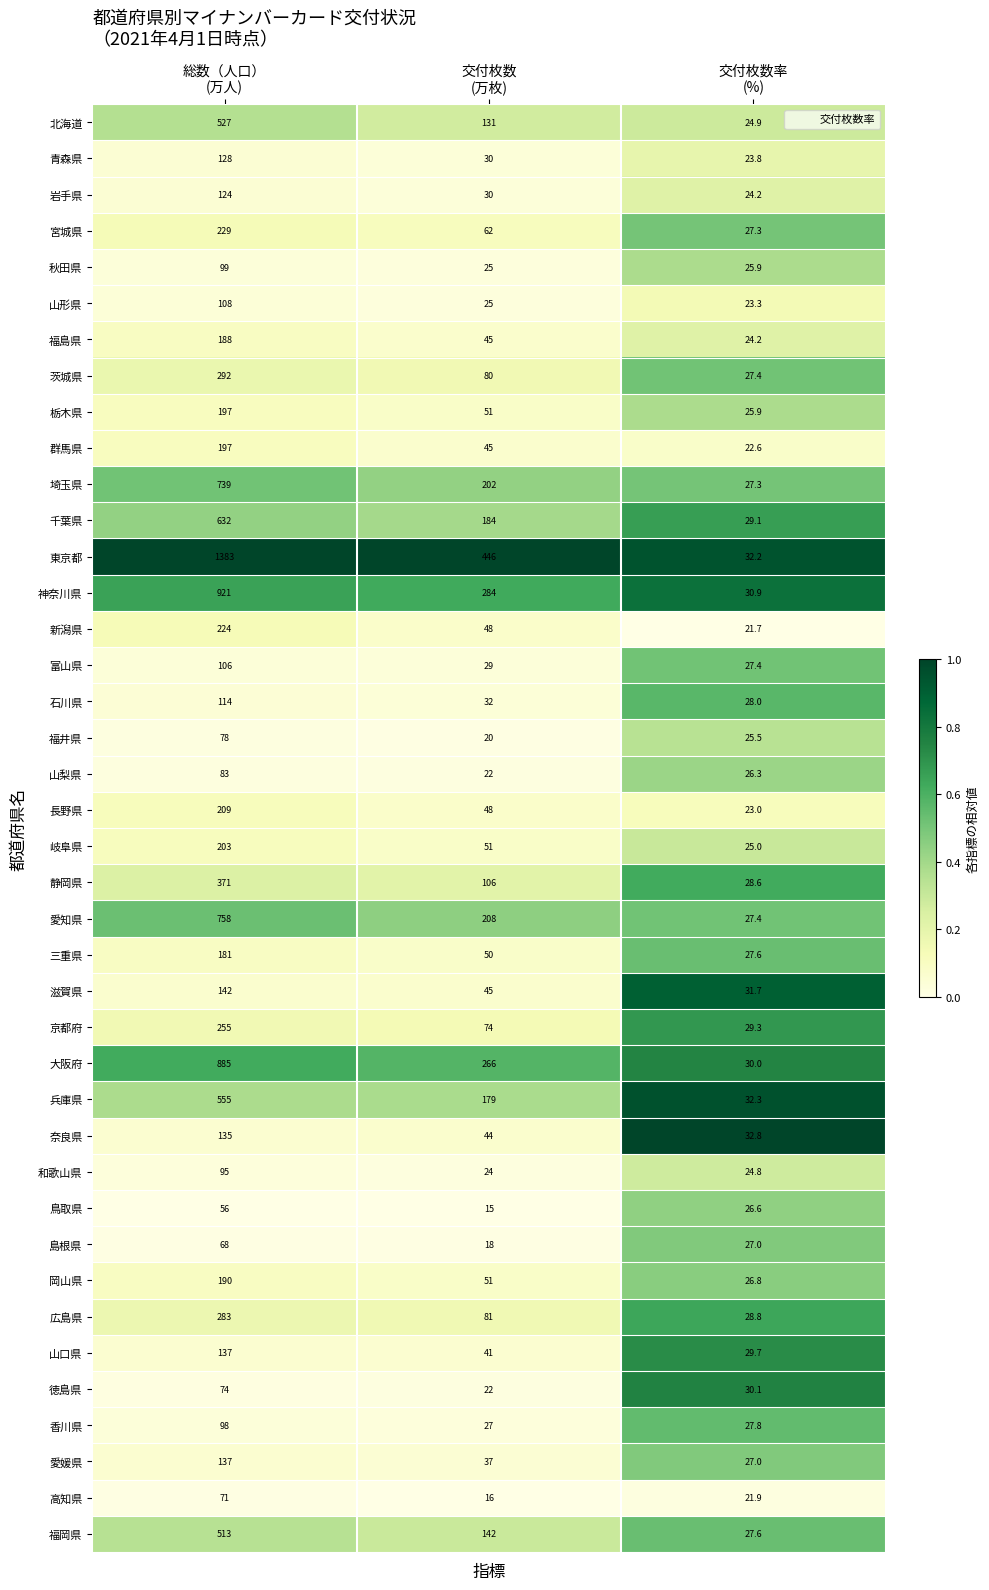

What is the average value of the 岐阜県 series?

93.0